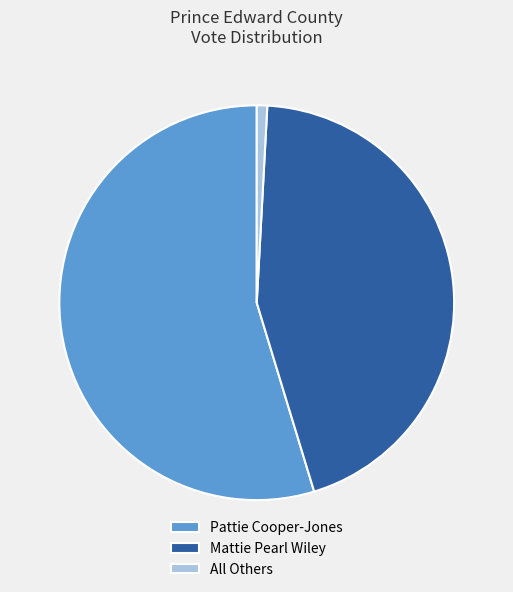

Count the number of slices in the pie.

3